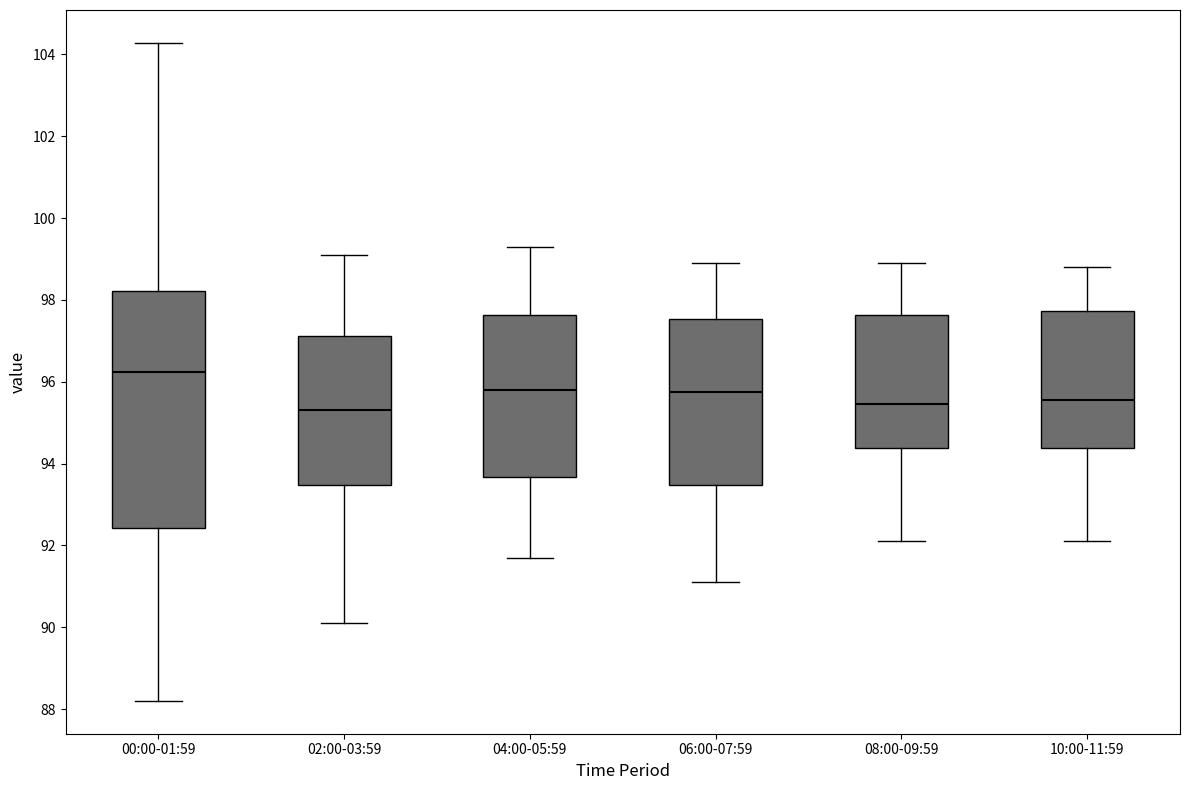

Where is the lower edge of the box for 04:00-05:59 on the y-axis? The values are not printed on the chart, so give them approximately, as read against the axis.

93.6